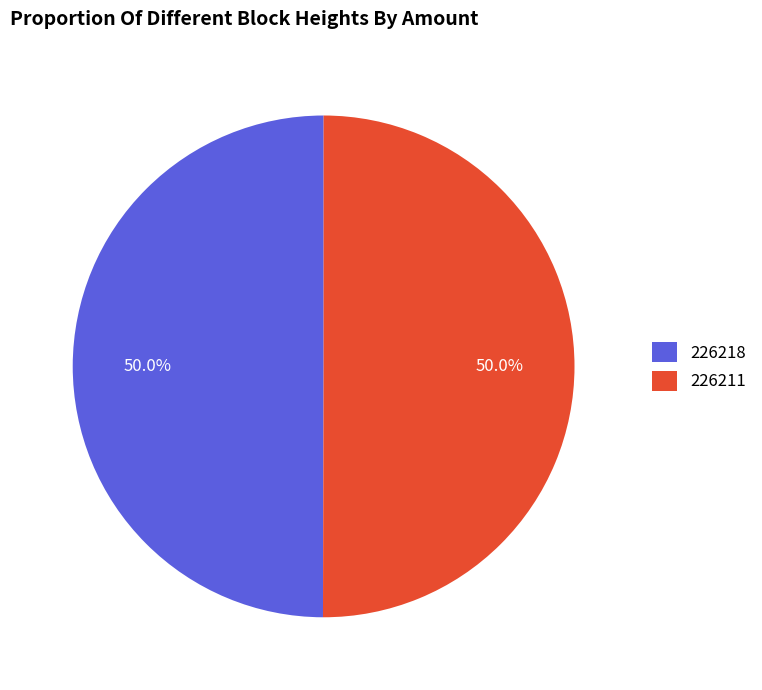

Approximately how many times larger is the value at 226218 compared to 226211?

1.0